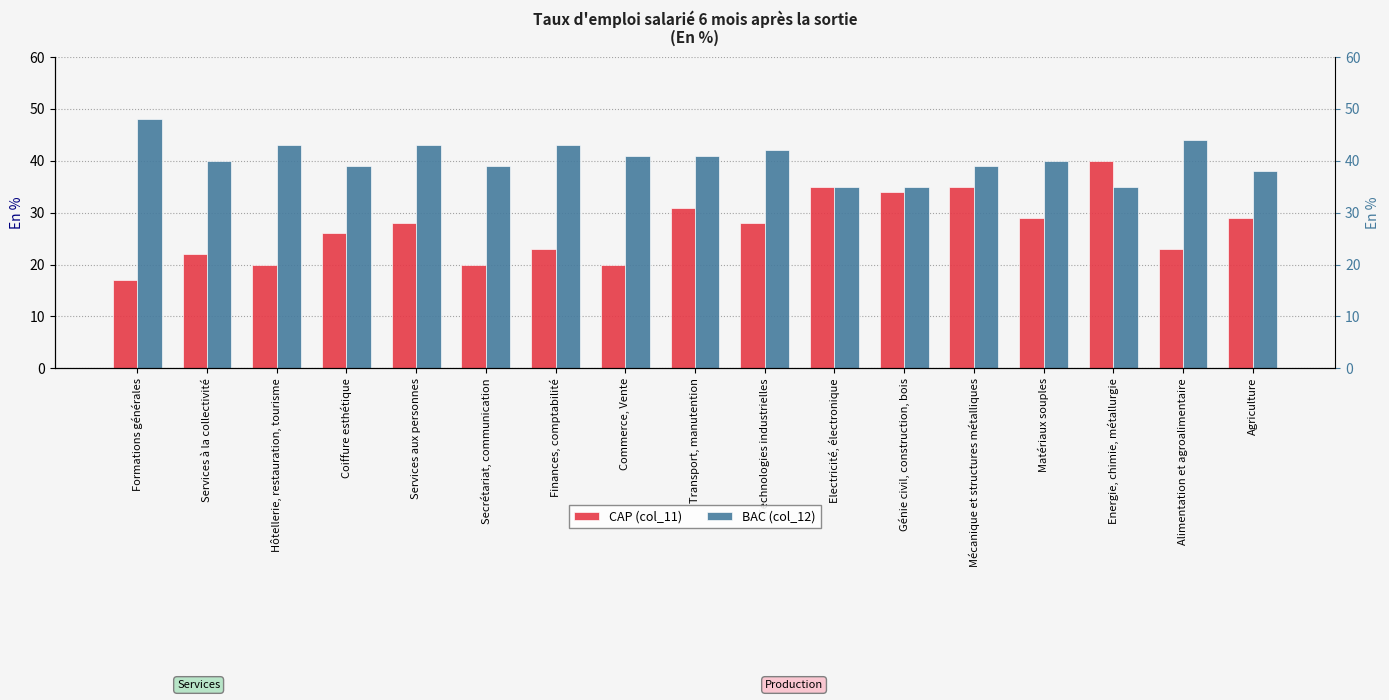

Which category has the highest value in the BAC (col_12) series?

Formations générales